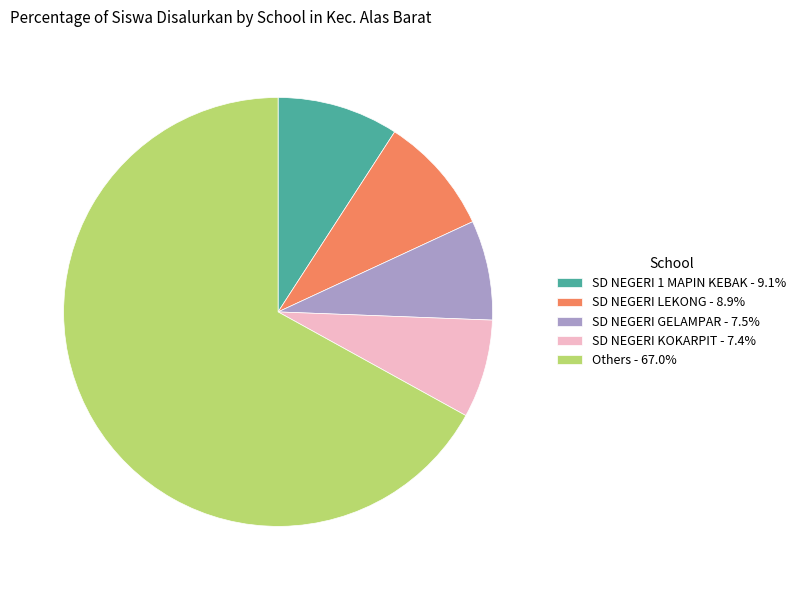

Count the number of slices in the pie.

5